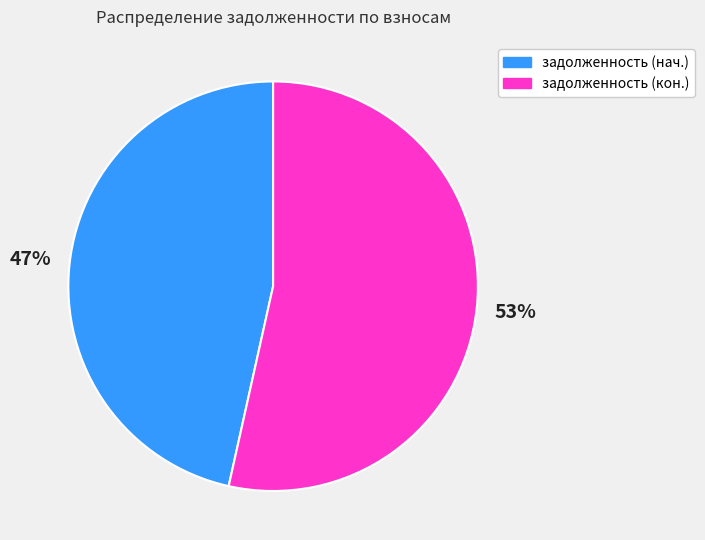

The задолженность (нач.) slice represents 38% of the pie. True or false?

False